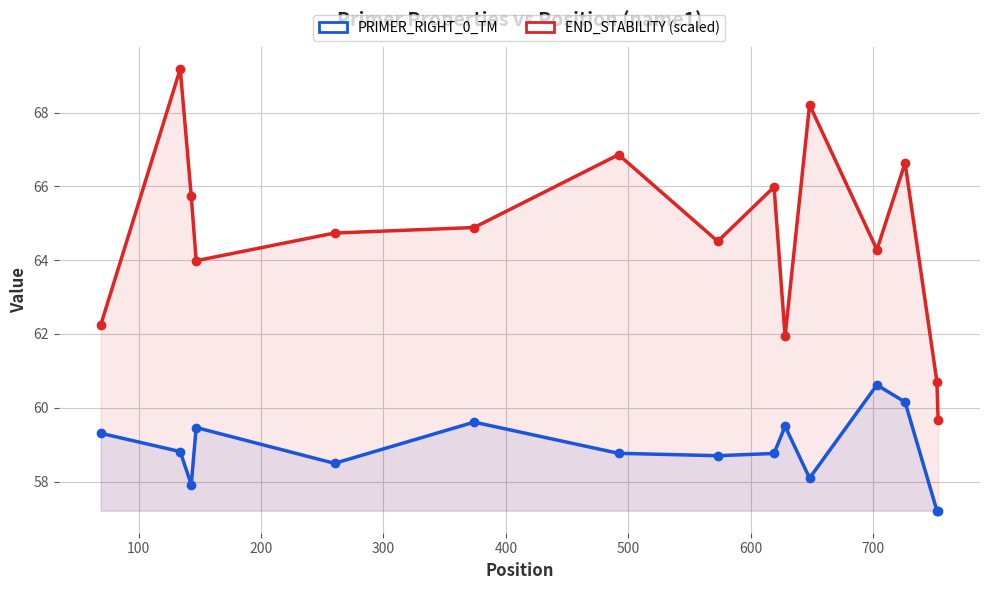

What is the value of the PRIMER_RIGHT_0_END_STABILITY (scaled) point at the 13th from the left?

66.6